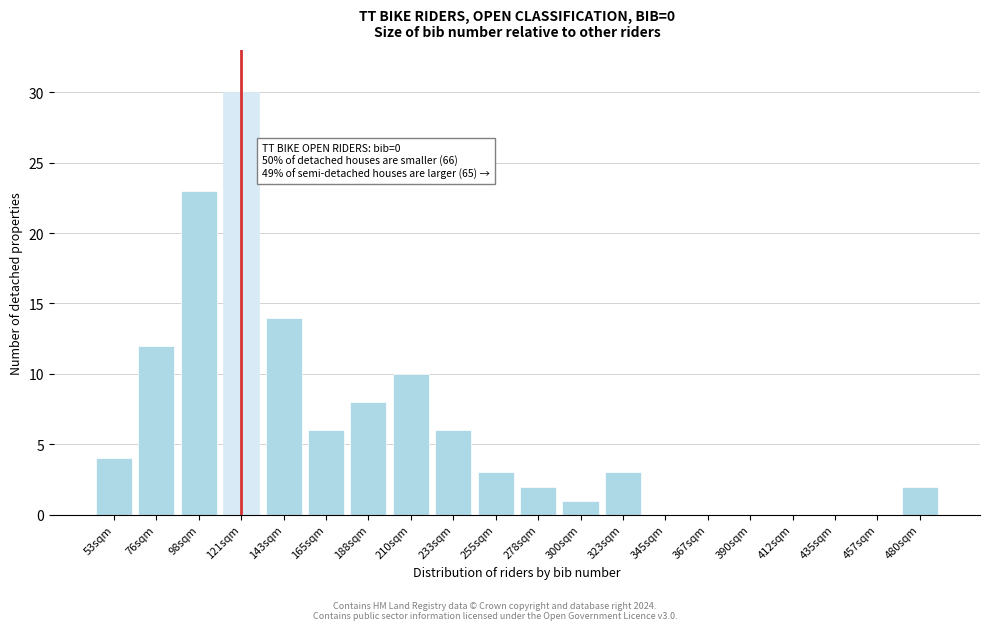

Reading left to right, extract all data points from this chart.

53sqm=4	76sqm=12	98sqm=23	121sqm=30	143sqm=14	165sqm=6	188sqm=8	210sqm=10	233sqm=6	255sqm=3	278sqm=2	300sqm=1	323sqm=3	345sqm=0	367sqm=0	390sqm=0	412sqm=0	435sqm=0	457sqm=0	480sqm=2